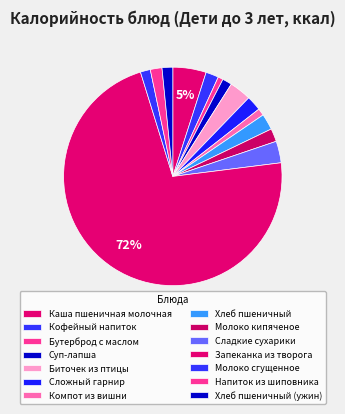

Which category has the biggest portion of the pie?

Запеканка из творога